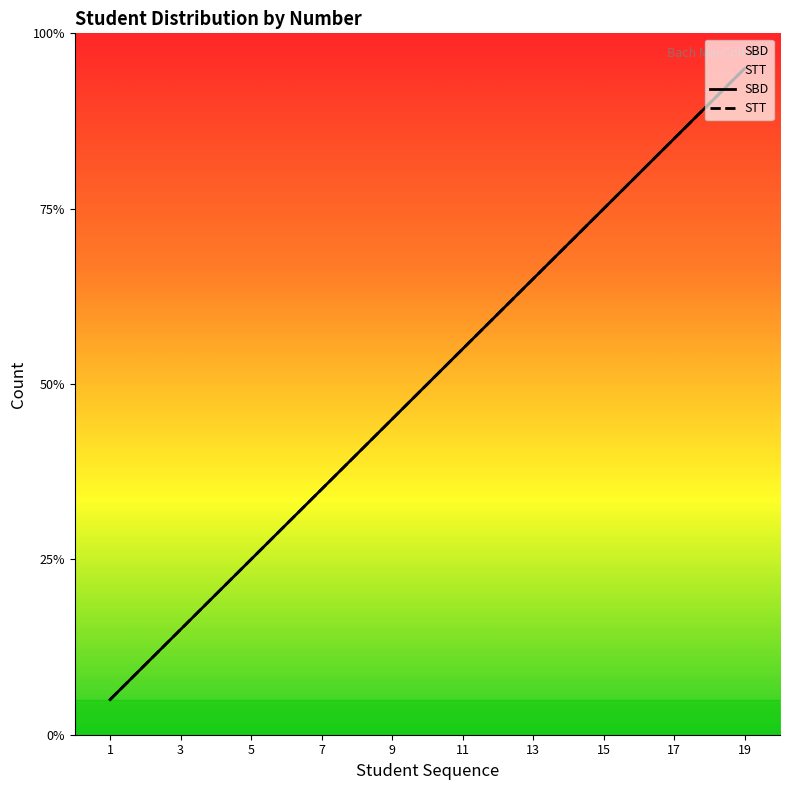

Between 15 and 17, which series saw the biggest shift?

SBD